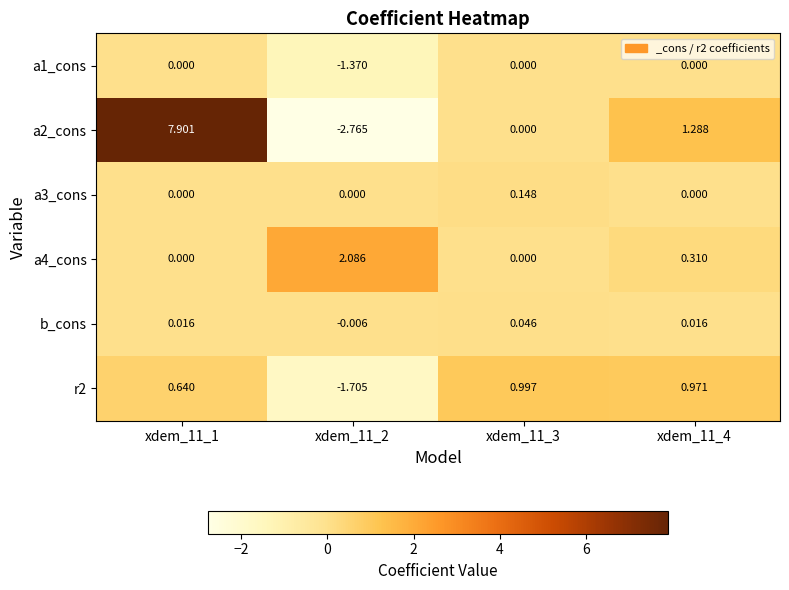

Is the value of a1_cons at xdem_11_1 greater than the value of a2_cons at xdem_11_4?

No